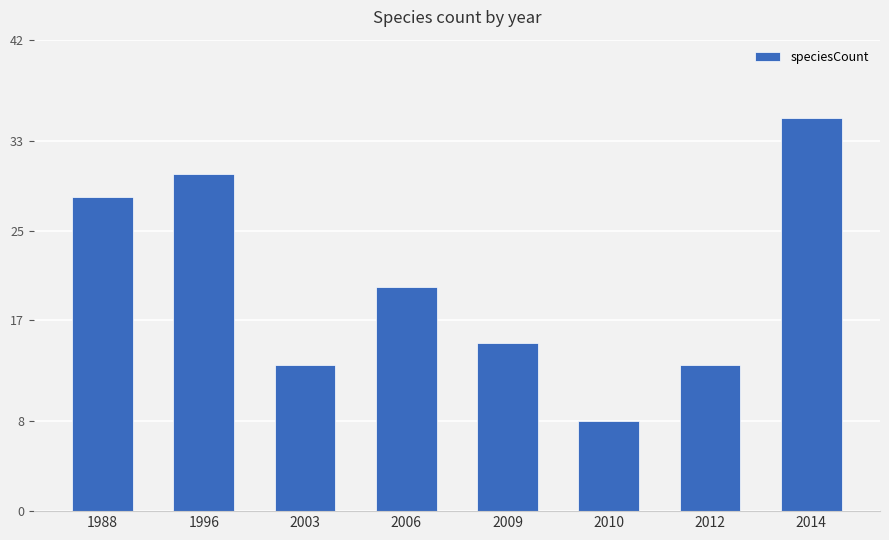

The value at 2003 is 8. True or false?

False